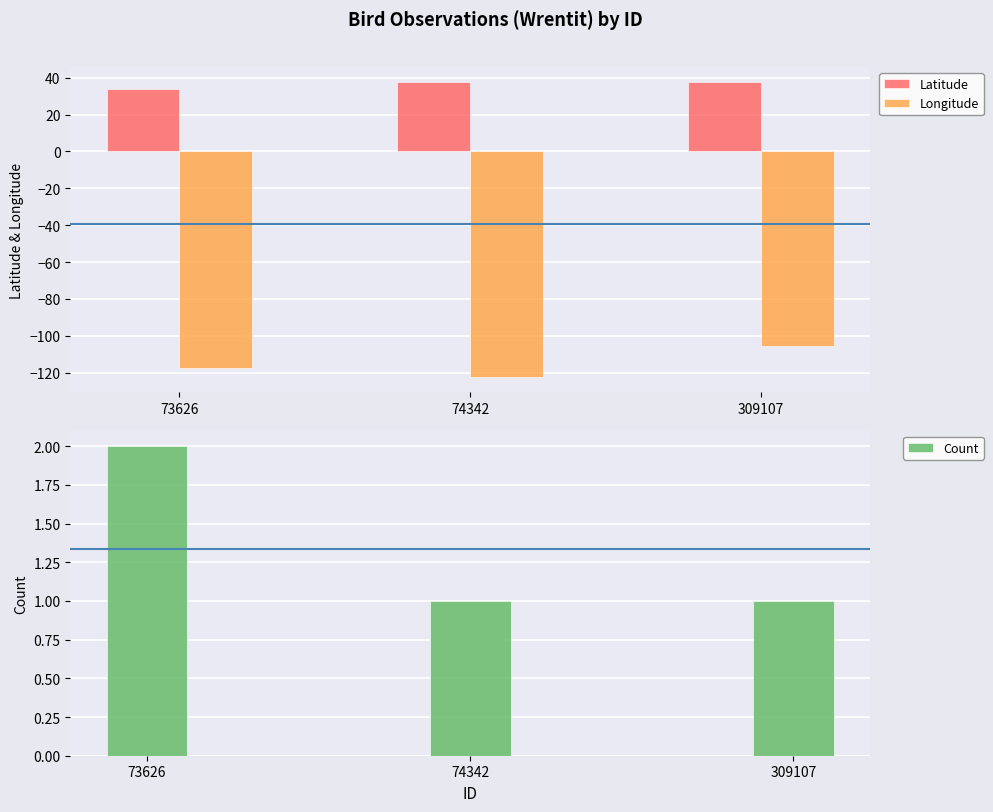

Which label corresponds to the largest value in the chart?

74342